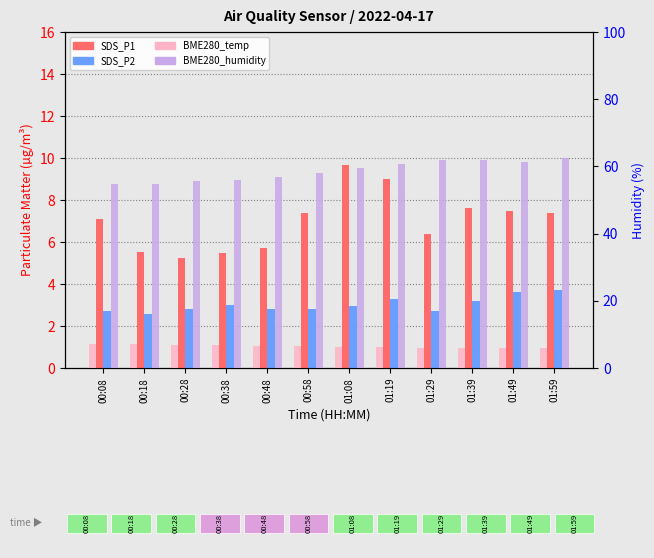

Which series has the largest total across all categories?

BME280_humidity